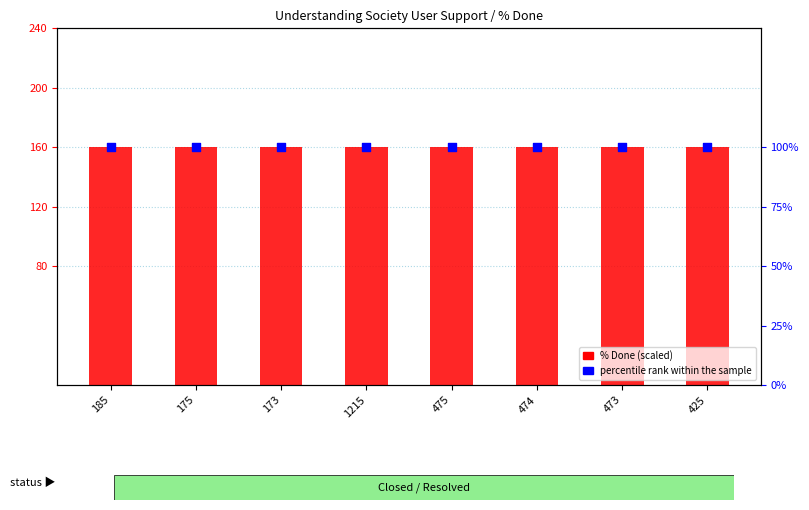

At which category is the sum across all series the highest?

185